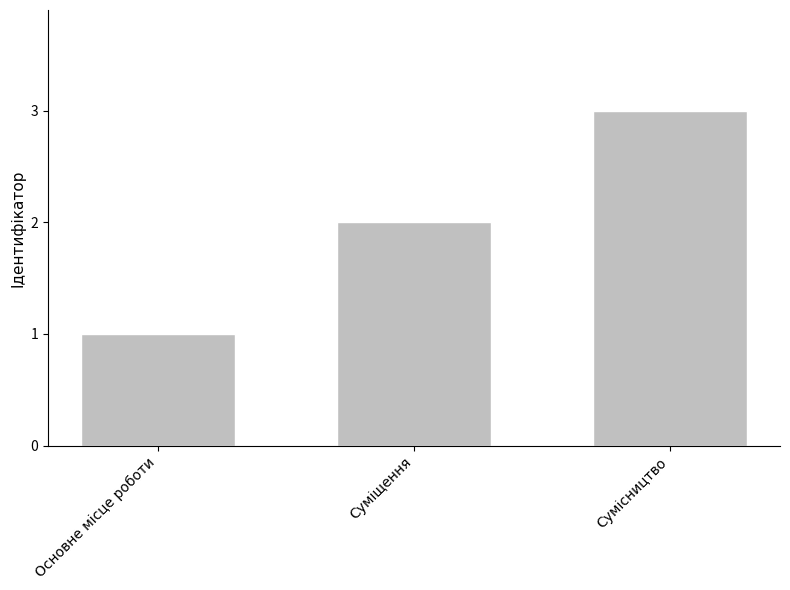

At which category does the chart reach its peak across all series?

Сумісництво